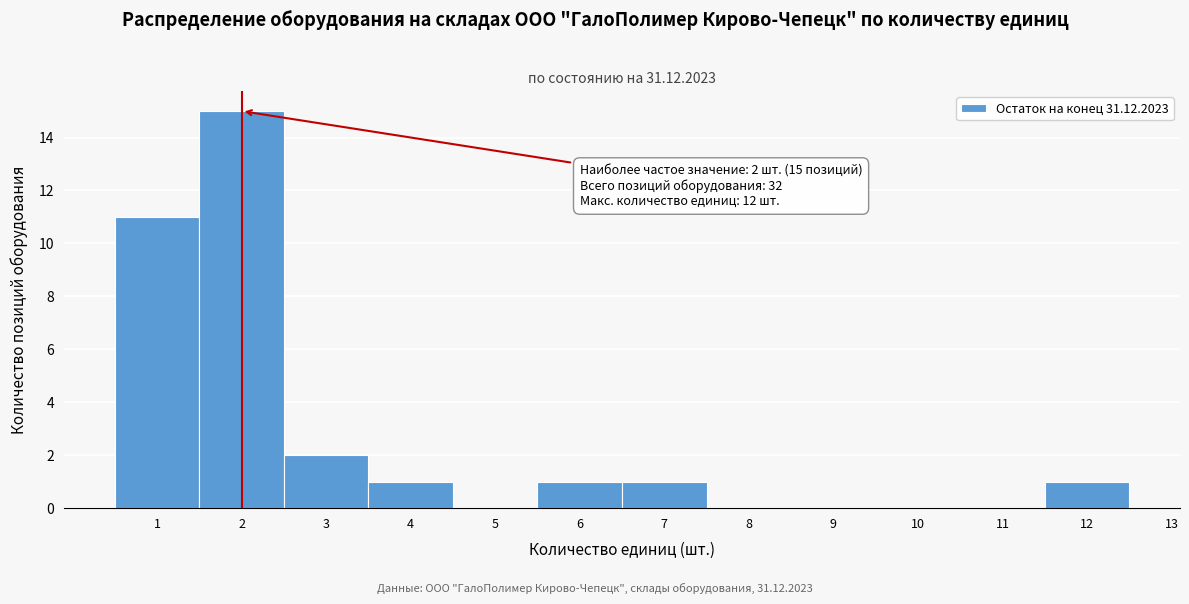

Which range on the x-axis has the tallest bar?

1.5 to 2.5